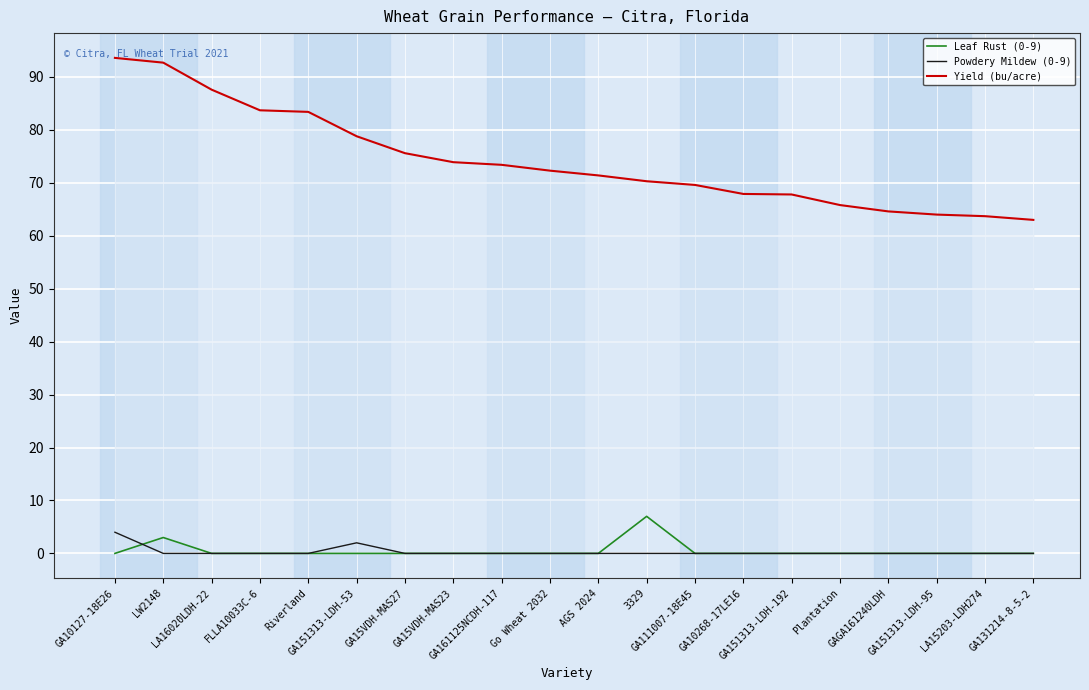

How many lines are shown in the chart?

3